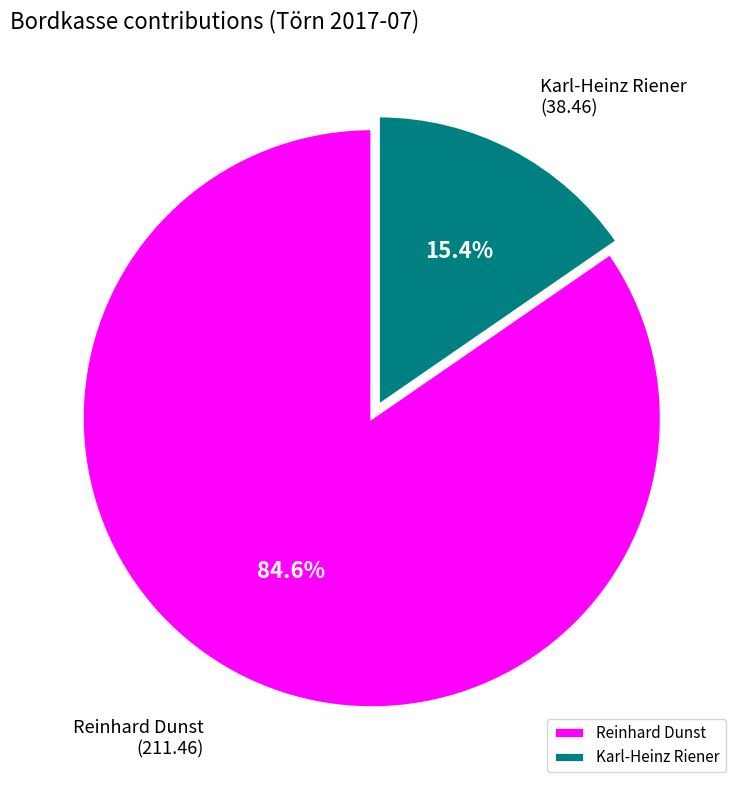

Rank the categories by value from highest to lowest.

Reinhard Dunst, Karl-Heinz Riener